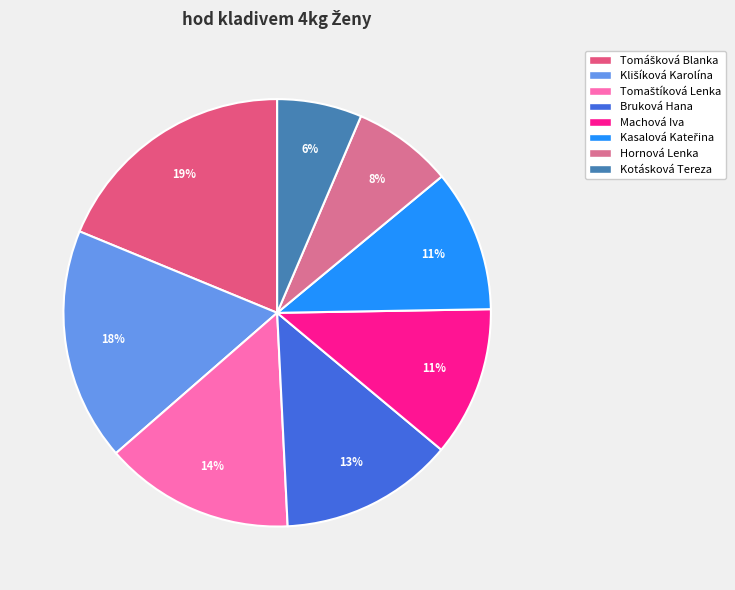

To the nearest percent, what portion does Klišíková Karolína represent?

18%